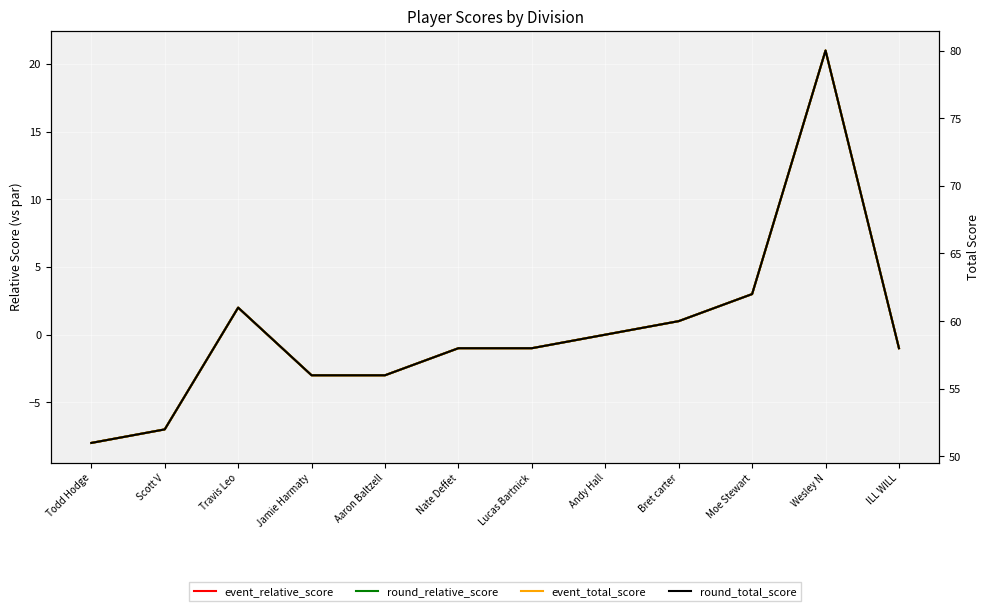

What is the average value of the round_total_score series?

59